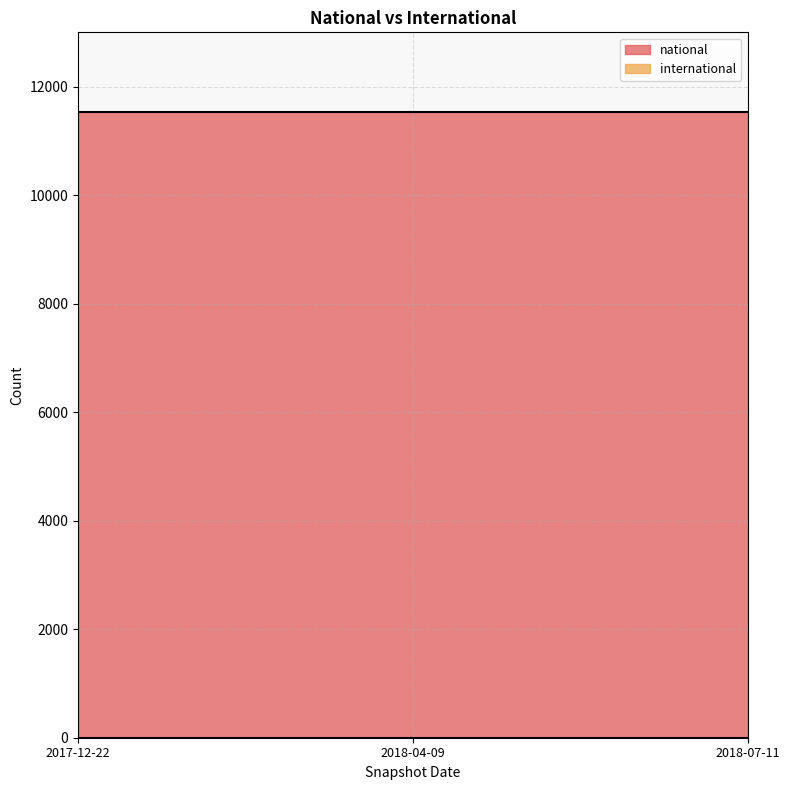

What is the label of the 3rd point from the right?

2017-12-22